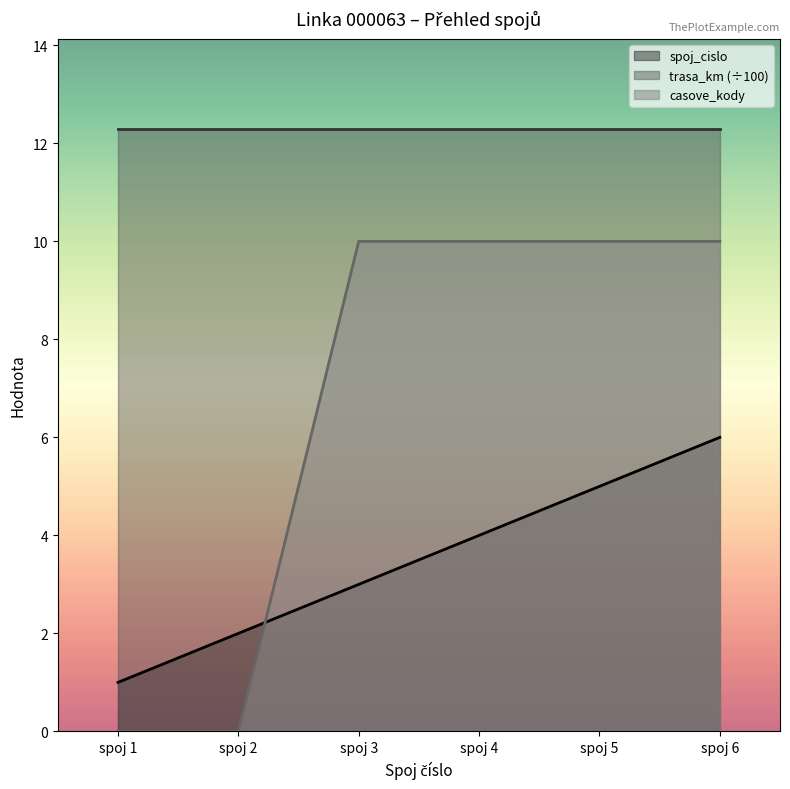

What are all the series names shown in the legend?

spoj_cislo, trasa_km (÷100), casove_kody